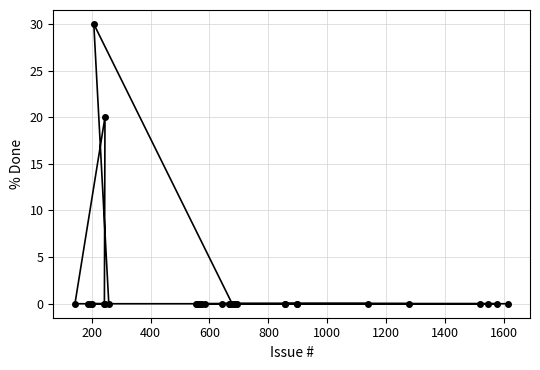

What is the greatest value displayed?

30